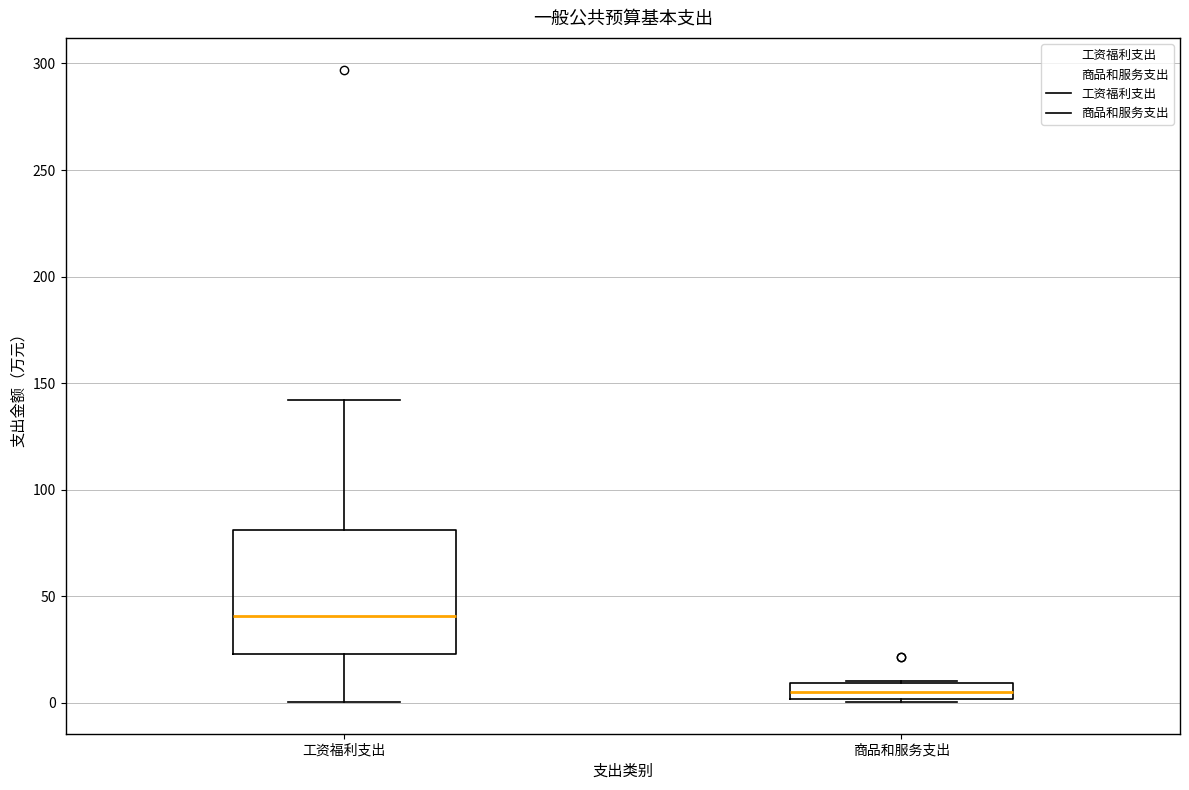

Comparing the boxes themselves (not the whiskers), which one is the tallest?

工资福利支出